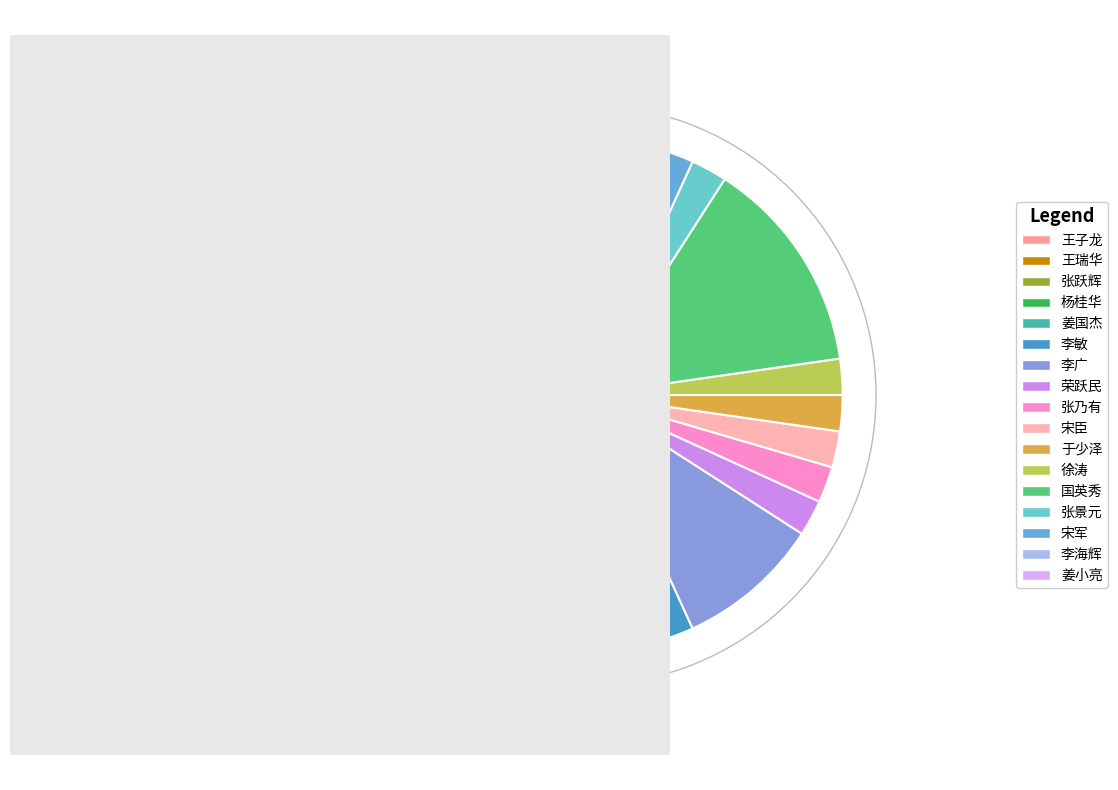

To the nearest percent, what percentage of the pie is 张景元?

2%